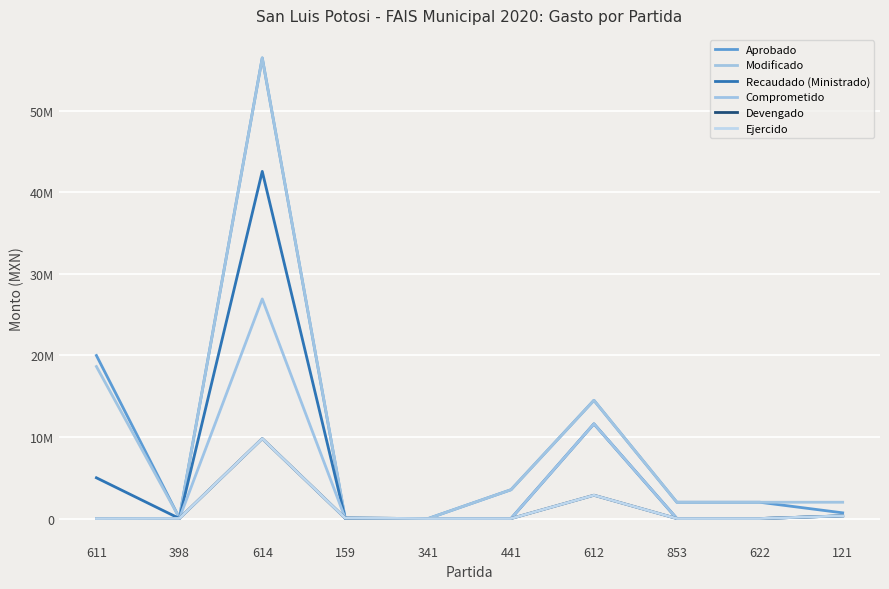

What is the greatest value displayed?

56500000.0